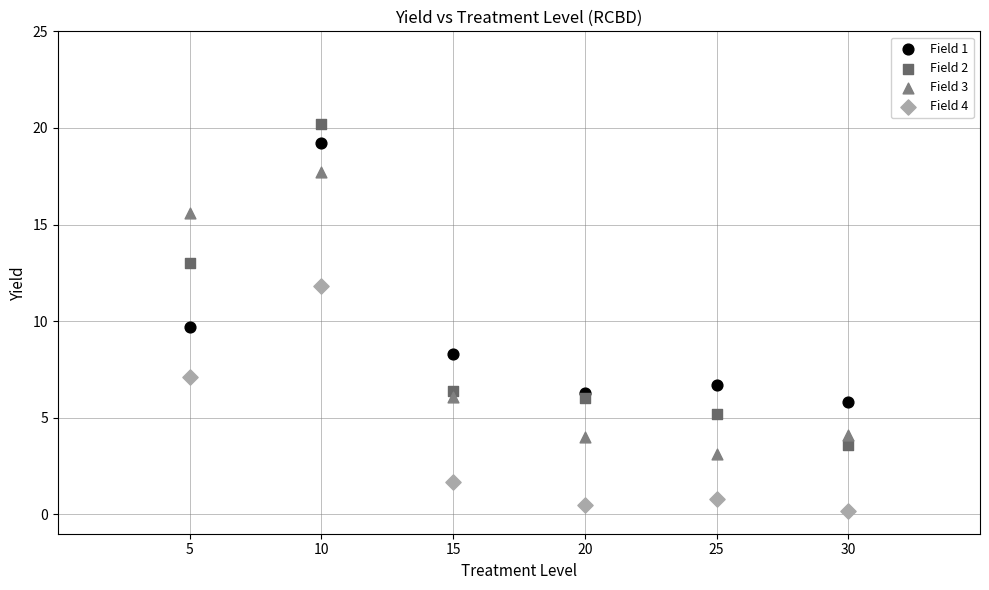

In the Field 2 series, what Y value is closest to 11?

13.0